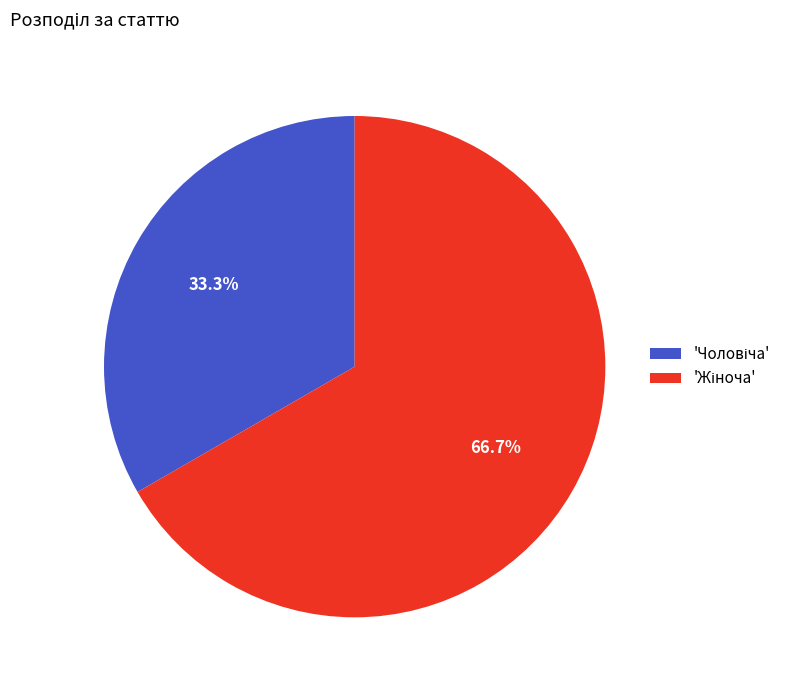

Does any single category account for the majority?

Yes